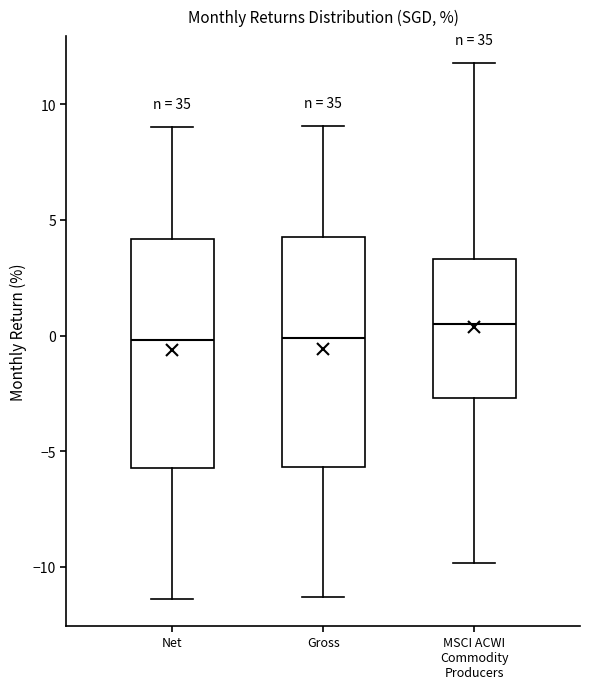

Reading left to right, read every box against the y-axis: the position of its median line, the range the box covers, and the ends of its whiskers. The values are not printed on the chart, so give them approximately, as read against the axis.

Net: median 0.0, box -5.5 to 4.0, whiskers -11.5 to 9.0
Gross: median 0.0, box -5.5 to 4.0, whiskers -11.5 to 9.0
MSCI ACWI Commodity Producers: median 0.5, box -2.5 to 3.5, whiskers -10.0 to 12.0